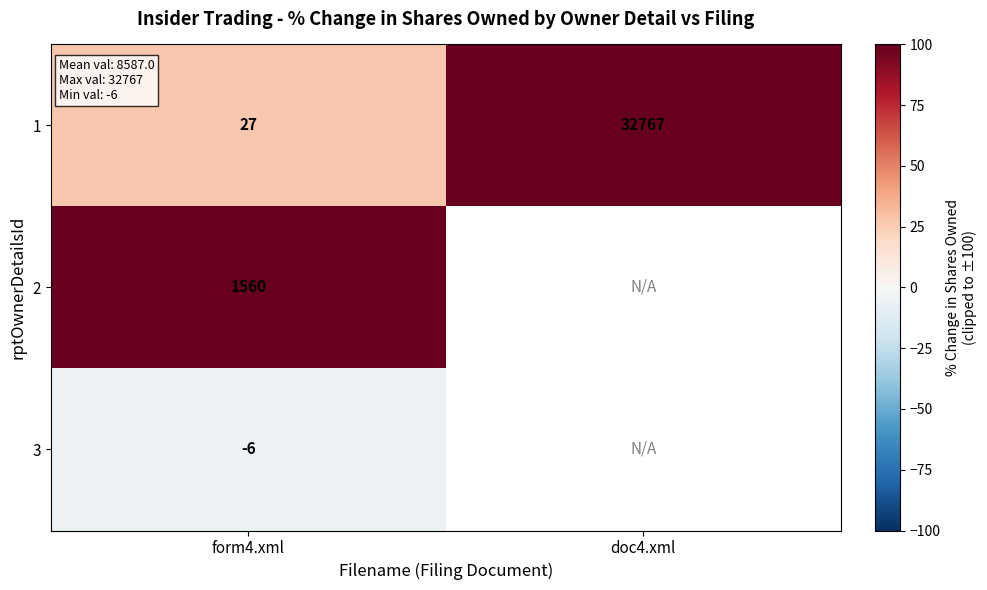

What is the sum of the 1 values at form4.xml and doc4.xml?

32794